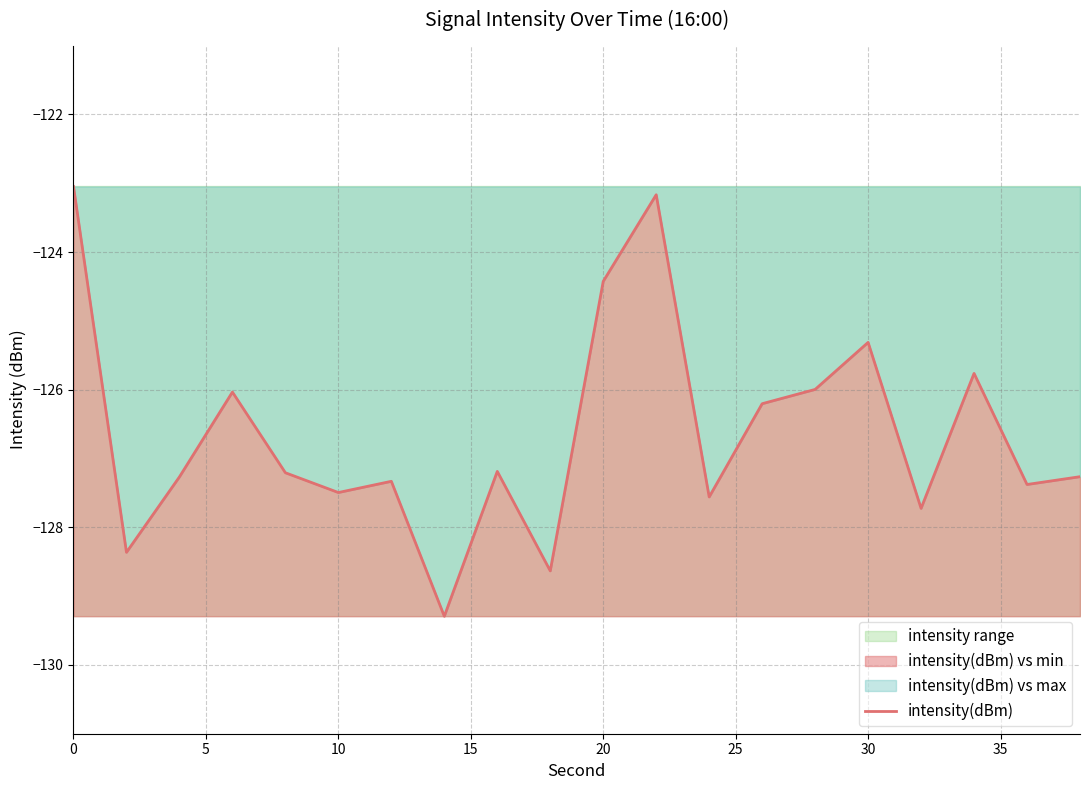

What is the sum of all values?

-2532.7